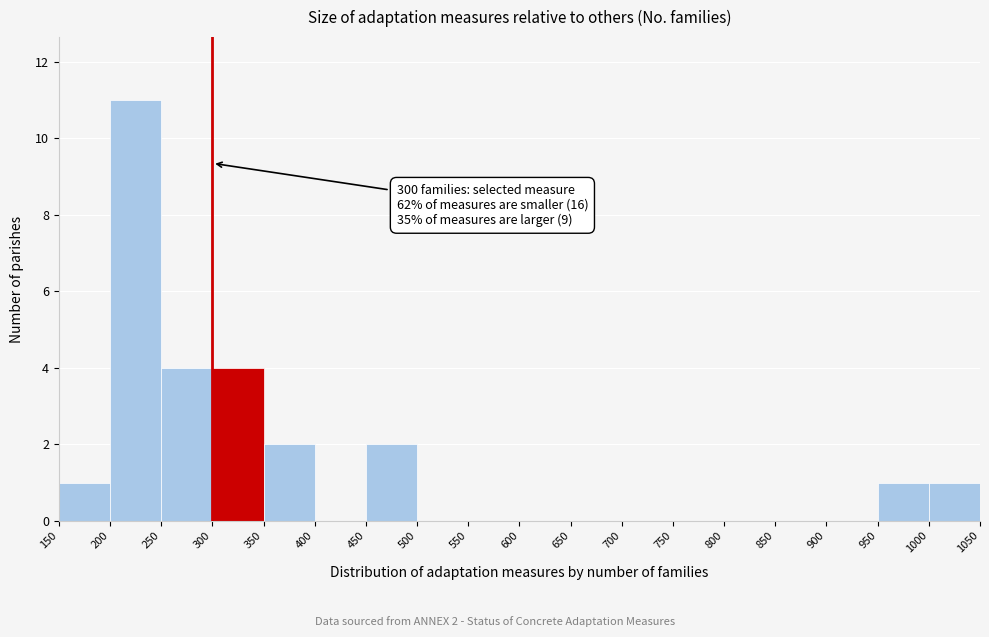

Over which range of the x-axis is the bar tallest?

200 to 250